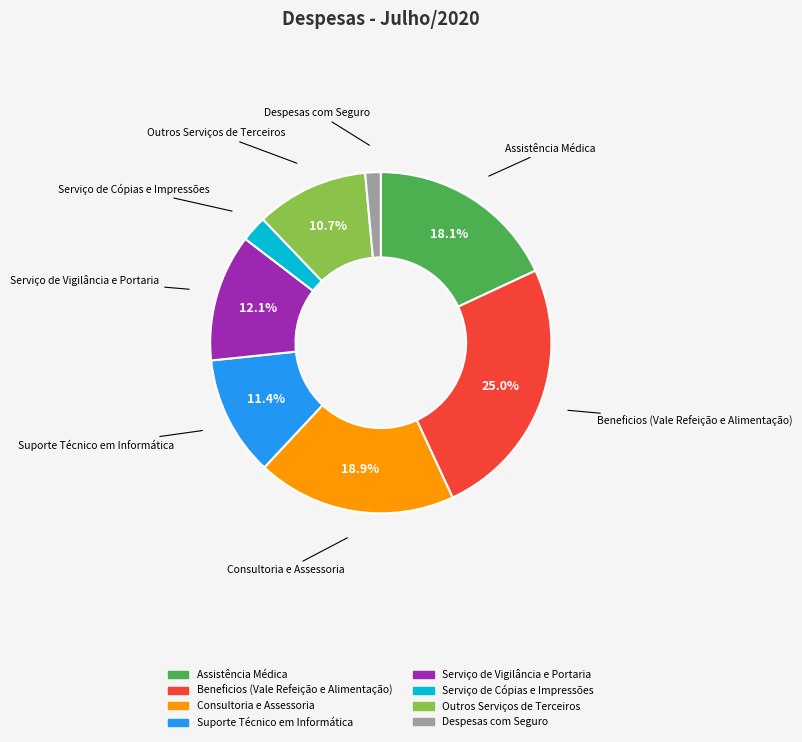

Is it true that Serviço de Vigilância e Portaria is 20% of the pie?

False